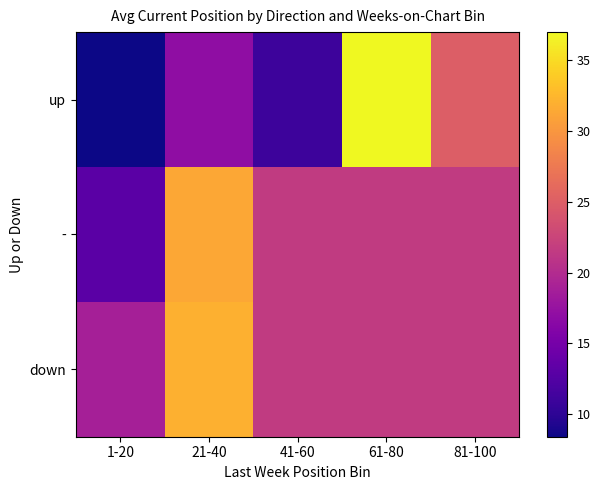

At how many categories does at least one series exceed 34?

1